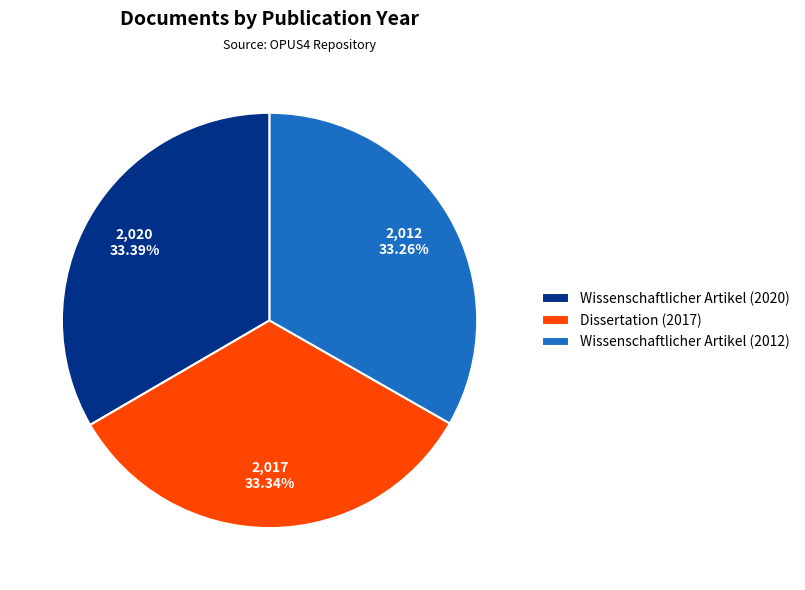

Is the sum of Dissertation (2017) and Wissenschaftlicher Artikel (2012) greater than half?

Yes